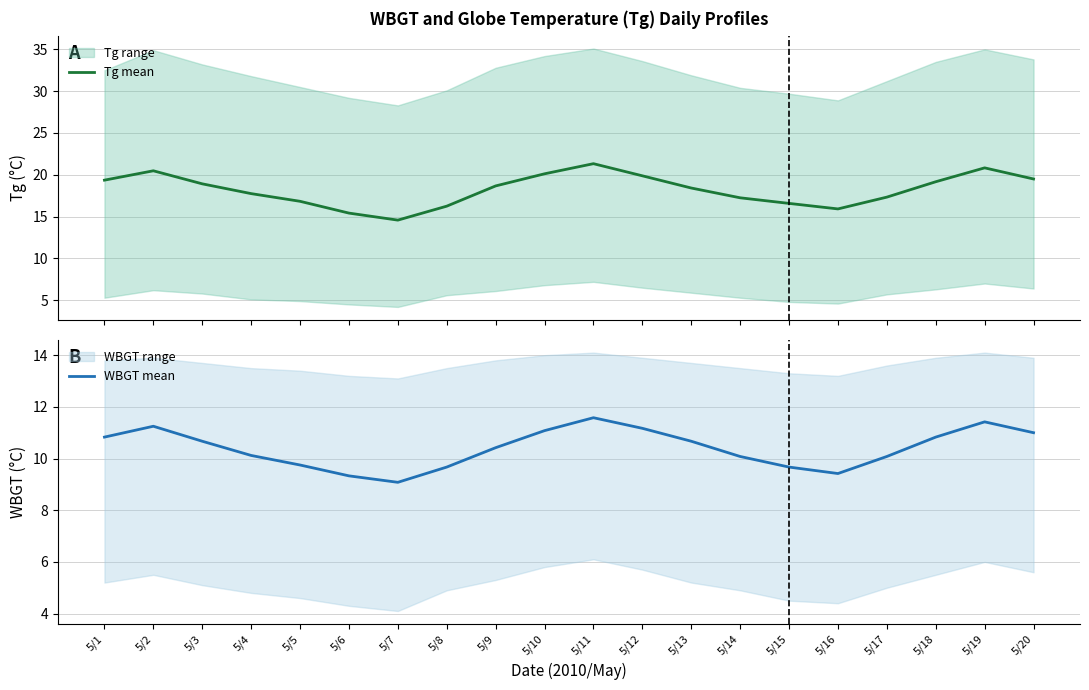

How many lines are shown in the chart?

2